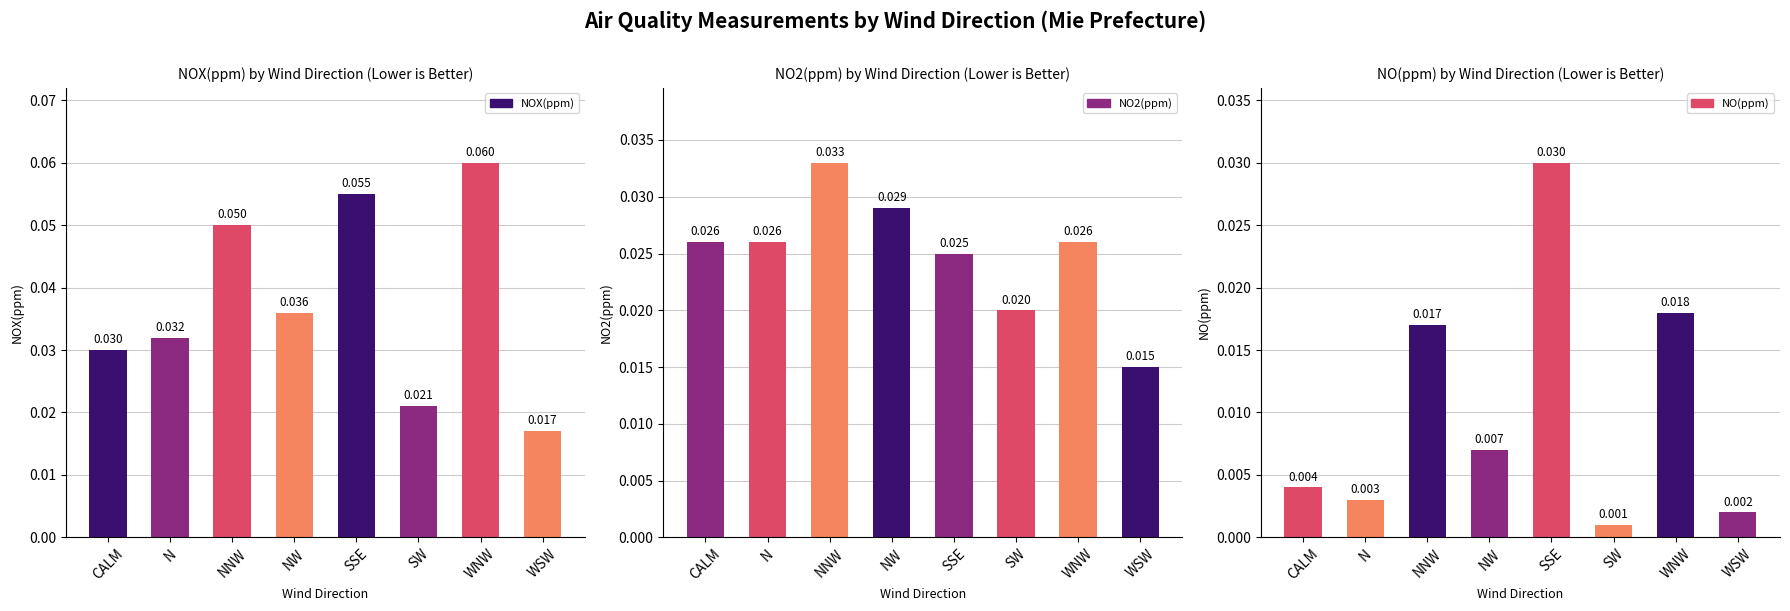

What is the label of the 6th bar from the left?

SW